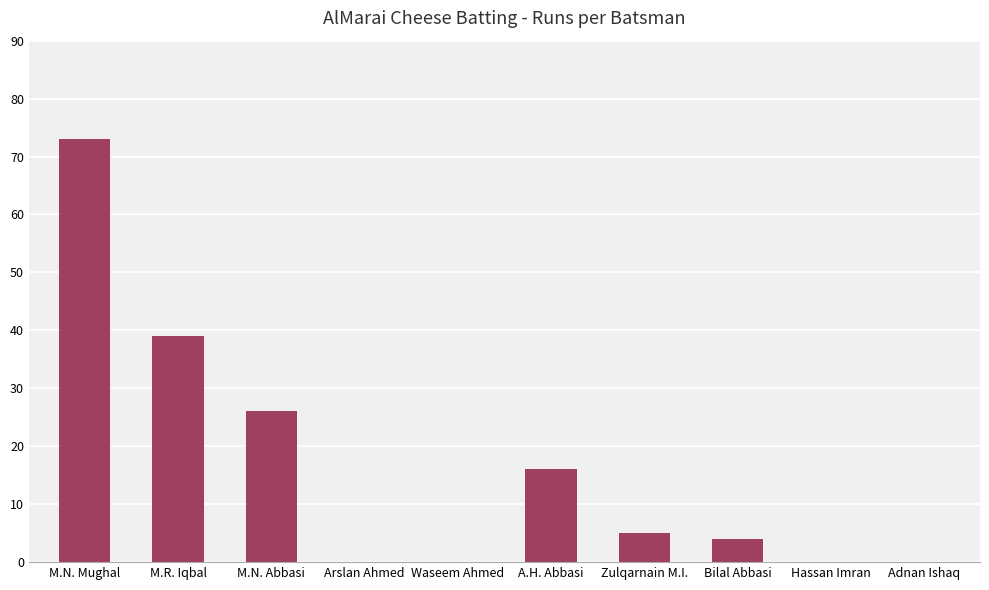

What is the change in value from Waseem Ahmed to Bilal Abbasi?

+4